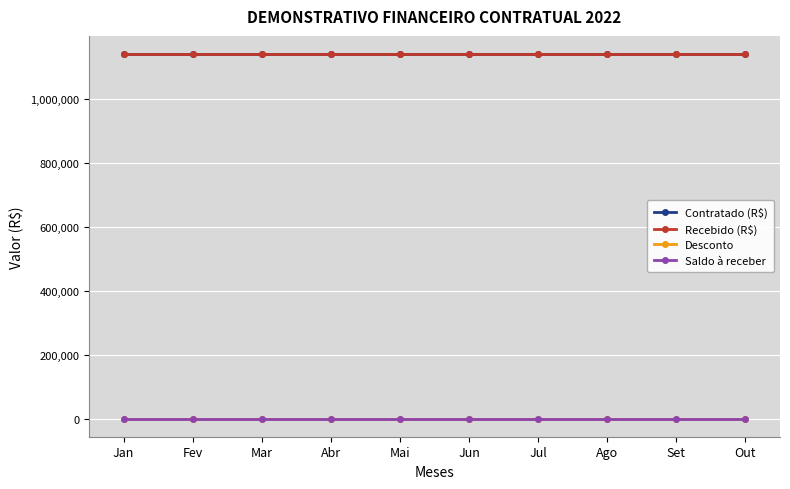

Is this an area chart (filled region under the line)?

No